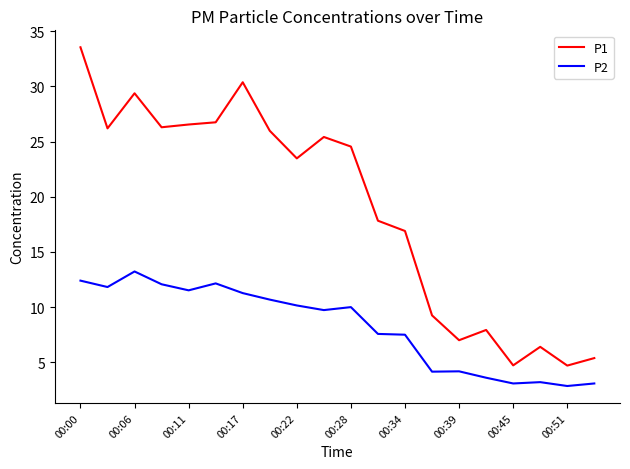

True or false: P1 and P2 cross at least once.

False